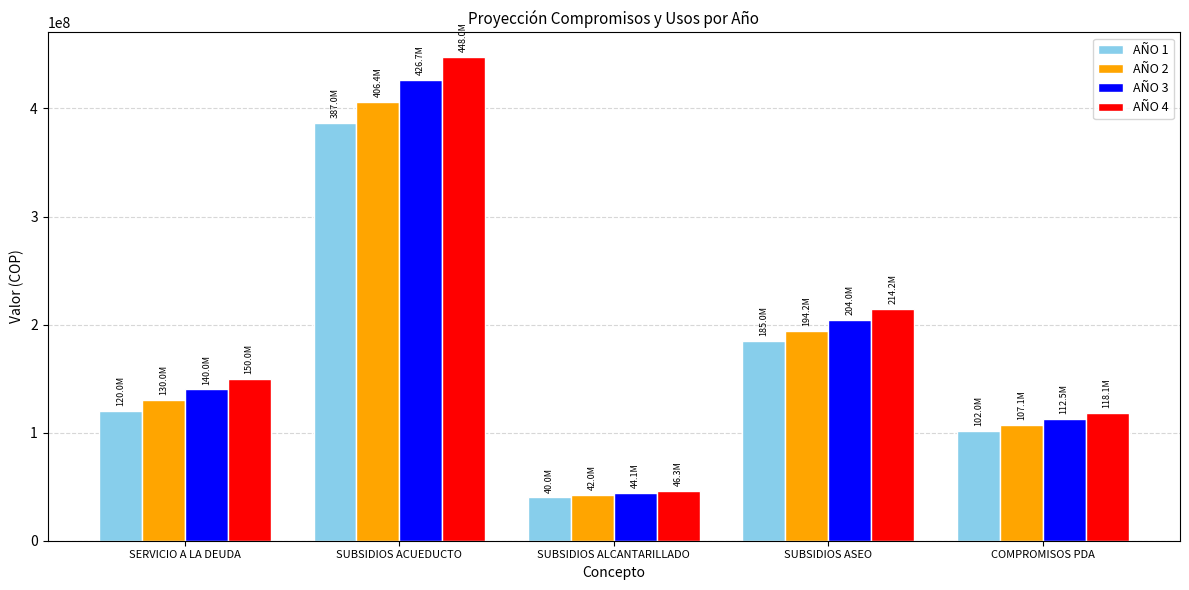

What is the difference between the AÑO 2 values at SUBSIDIOS ASEO and SUBSIDIOS ACUEDUCTO?

212100000